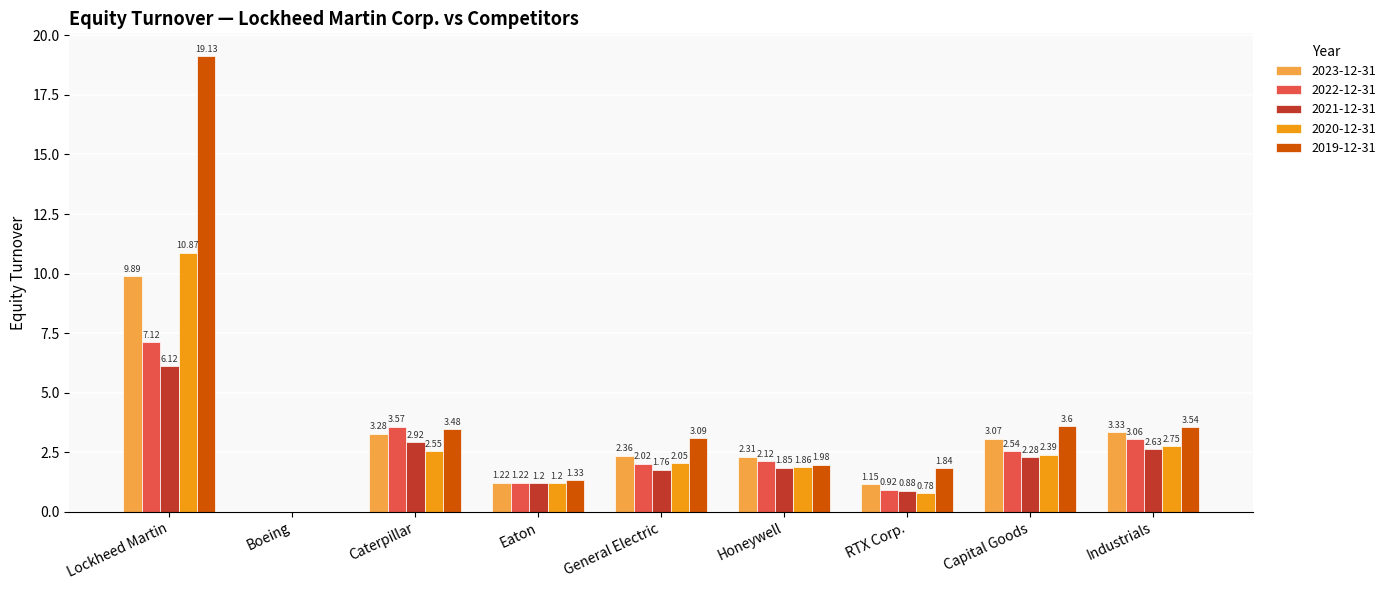

Which category has the highest value in the 2019-12-31 series?

Lockheed Martin